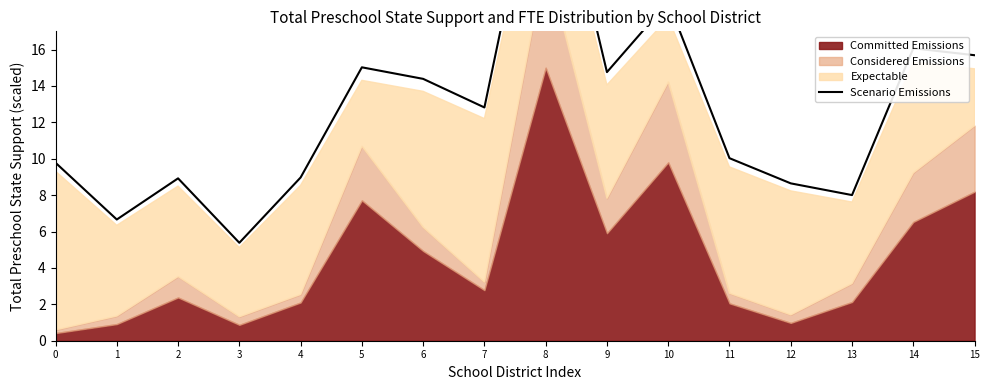

What value does the data have at 4?

9.0